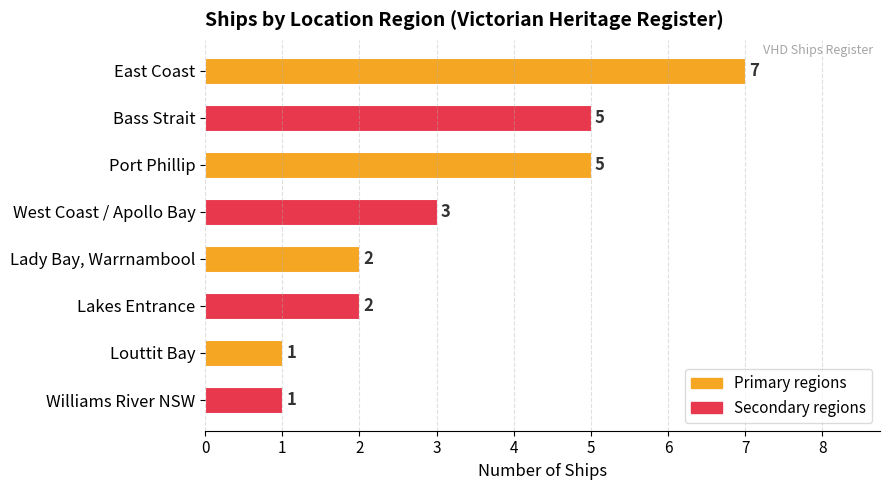

The chart shows a value of 1 at Louttit Bay. True or false?

True